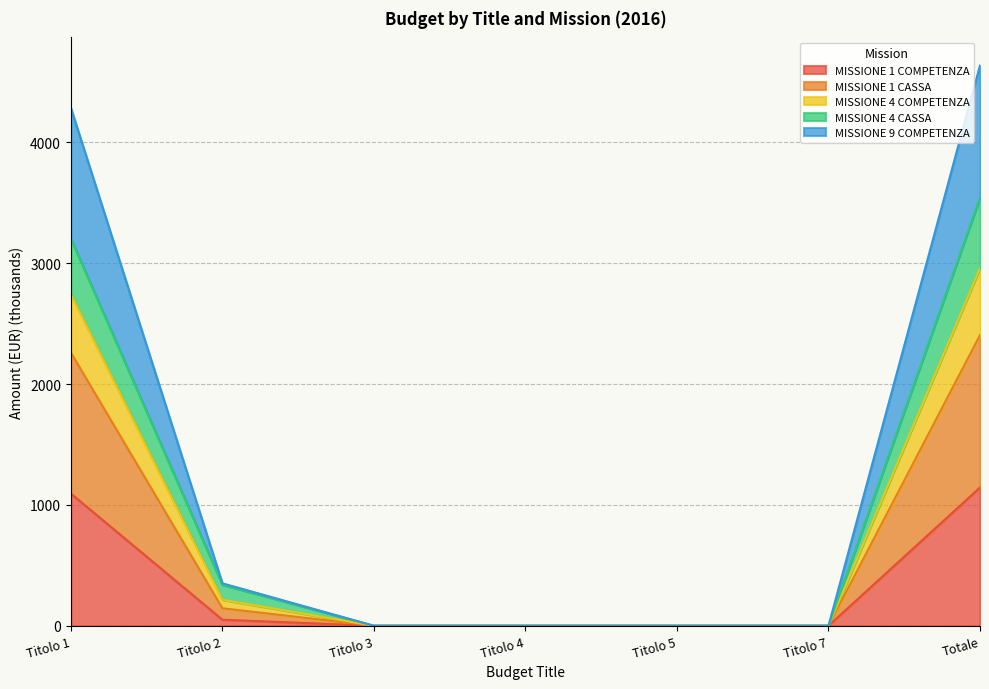

What is the highest value of the MISSIONE 1 COMPETENZA series?

1144.3